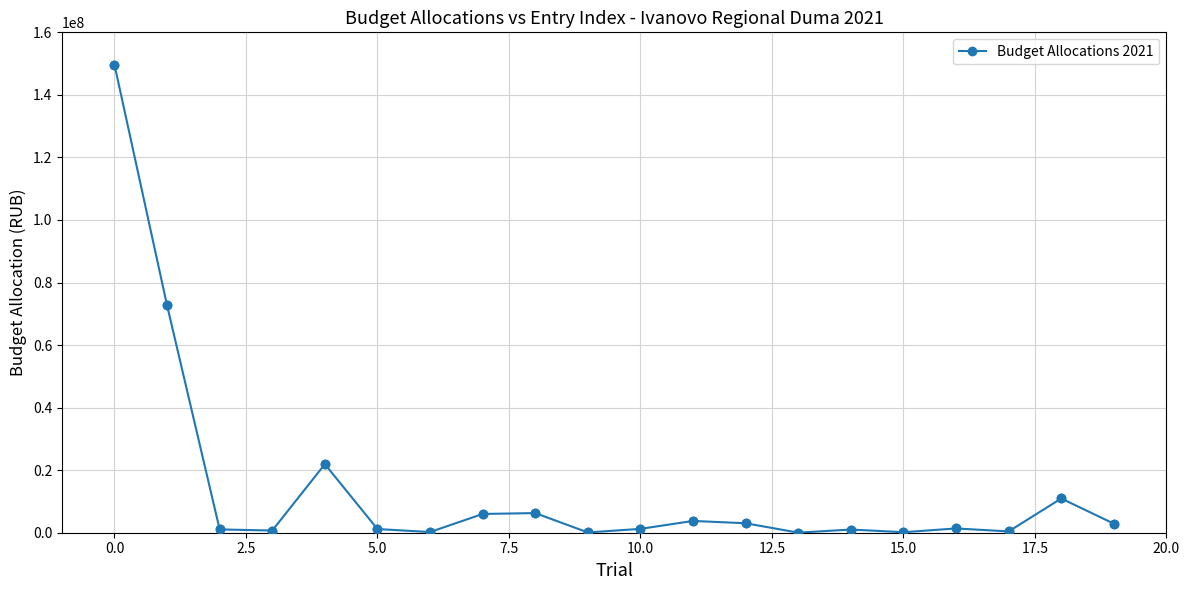

True or false: there are more than 1 points higher than both neighbors.

True